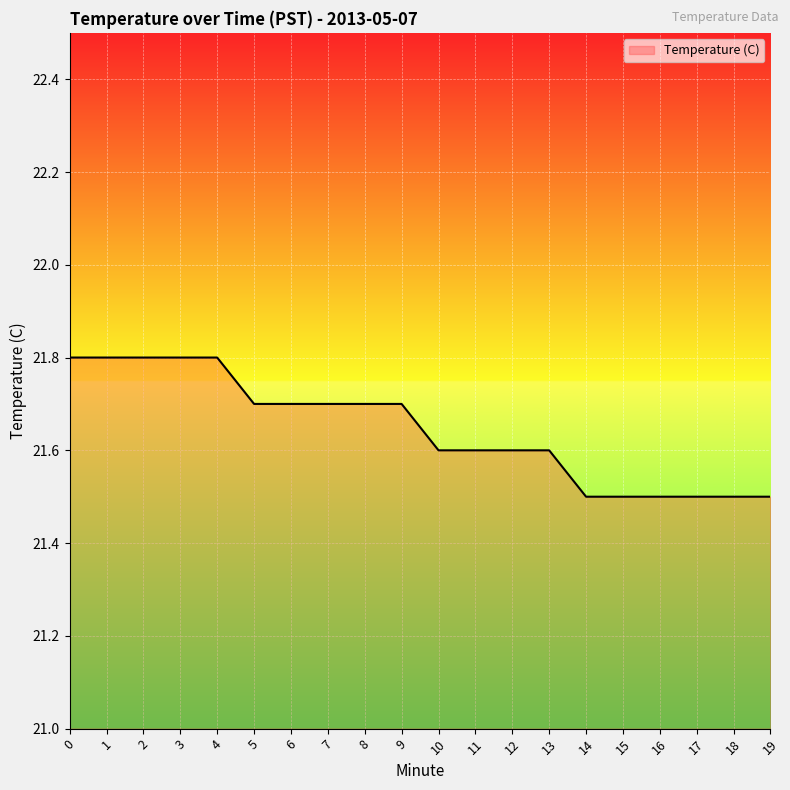

Does the chart have visible grid lines?

Yes